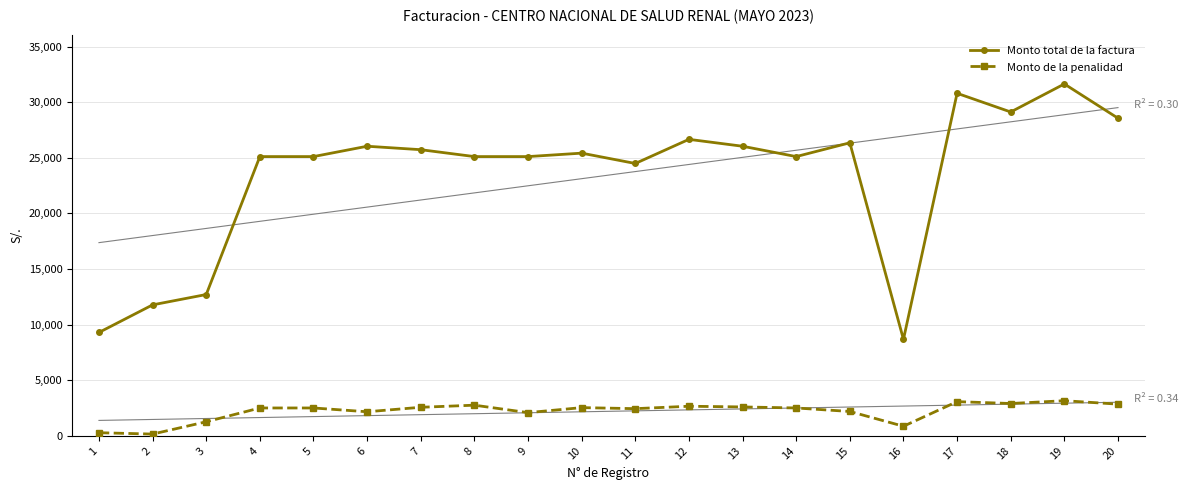

Which series has the widest spread of values?

Monto total de la factura